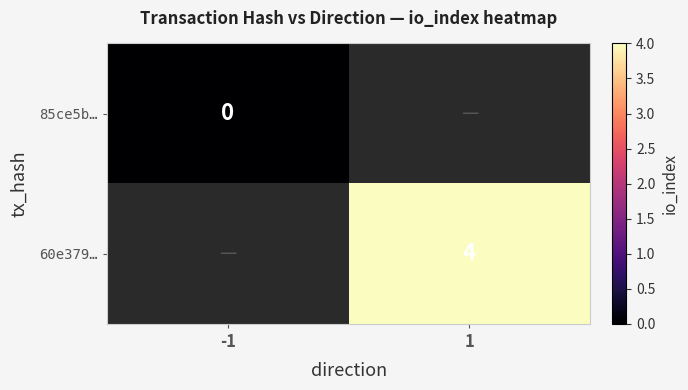

The 60e379… series shows 4 at 1. True or false?

True